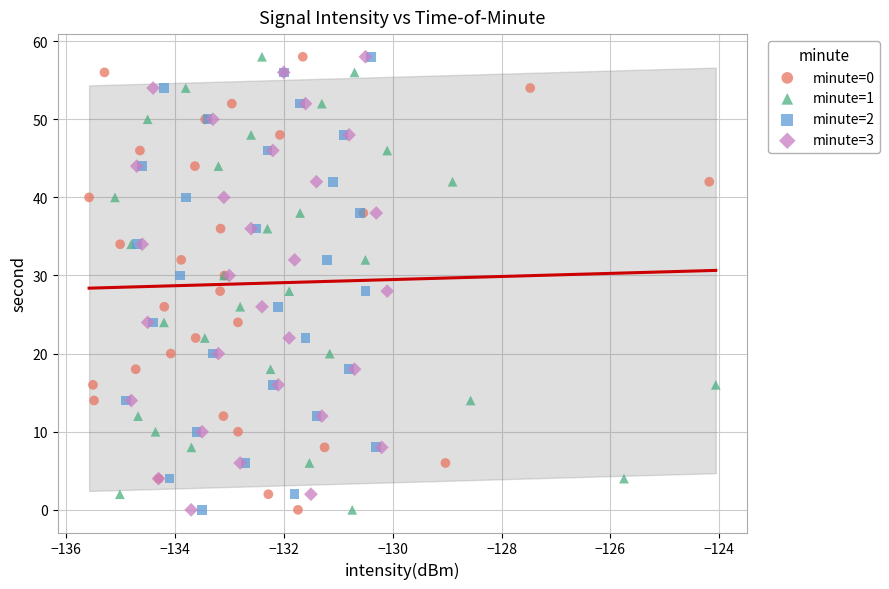

What are all the series names shown in the legend?

minute=0, minute=1, minute=2, minute=3